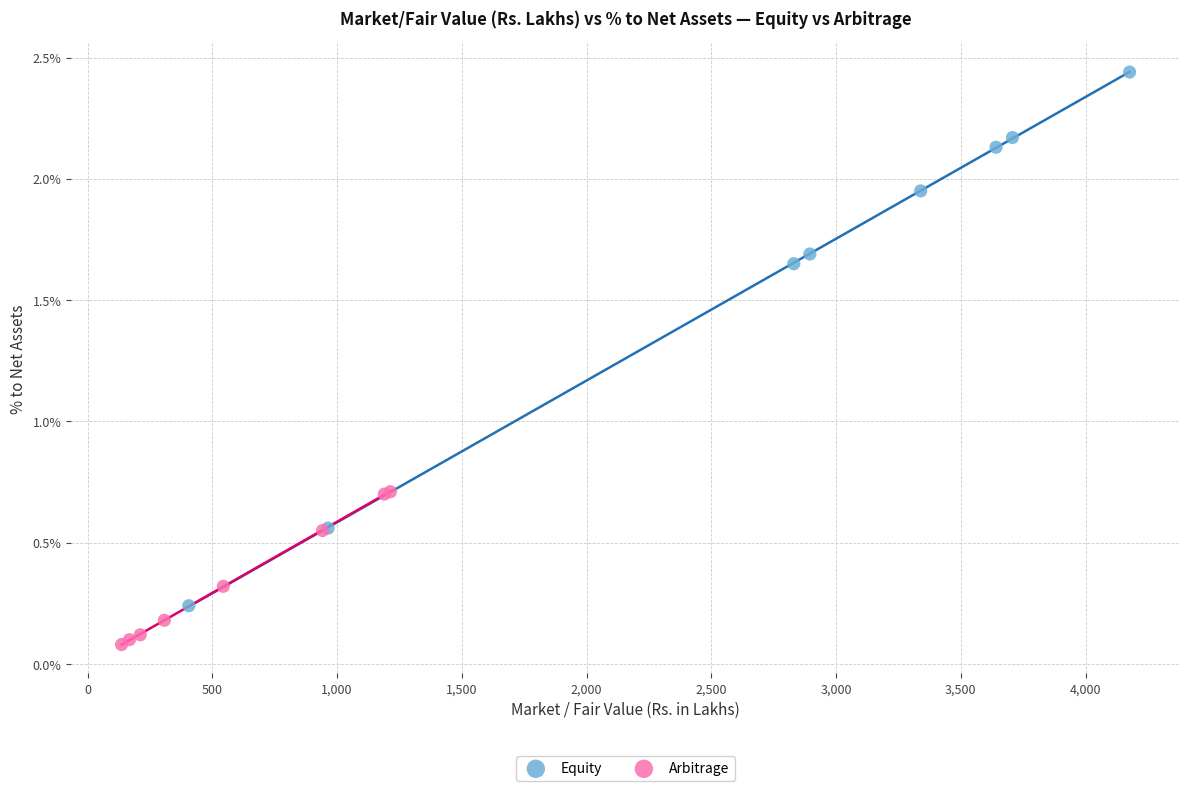

What are all the series names shown in the legend?

Equity, Arbitrage